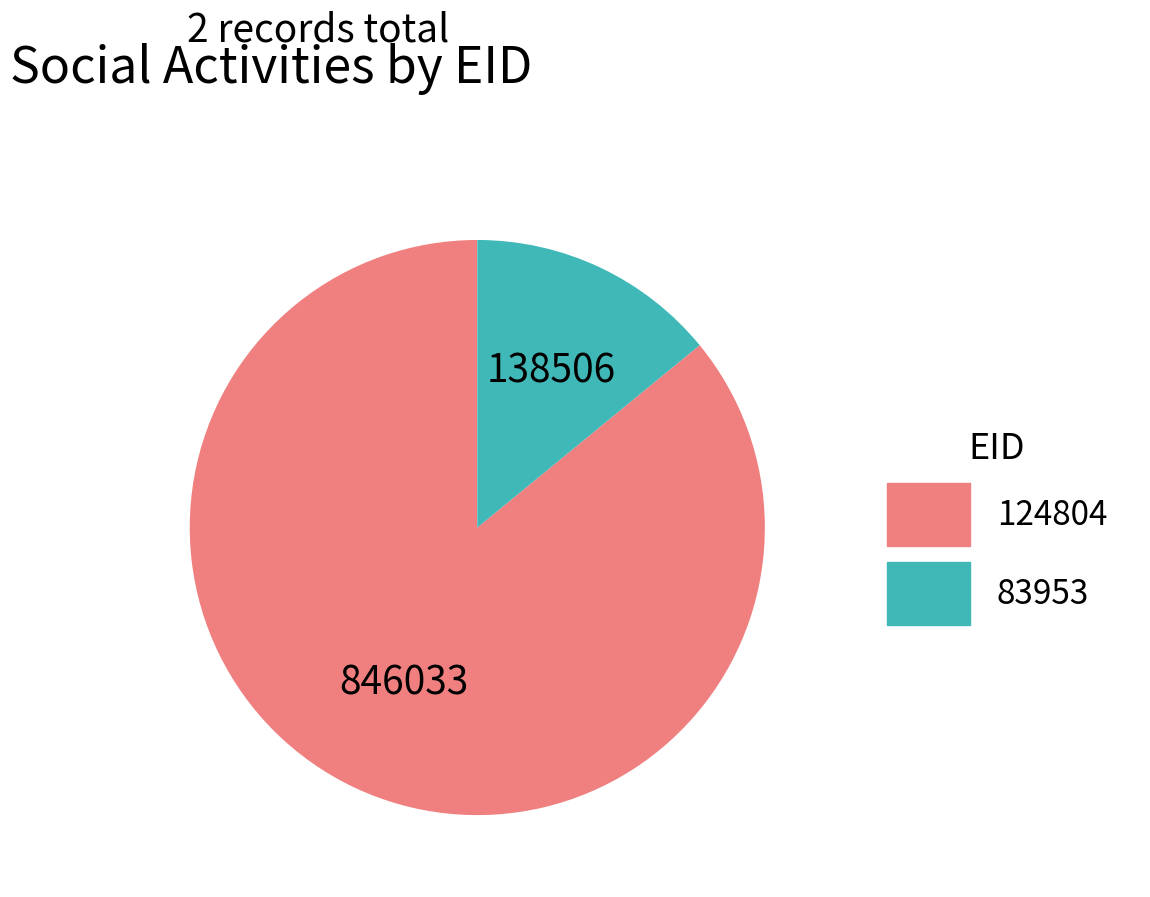

The 83953 slice represents 14% of the pie. True or false?

True